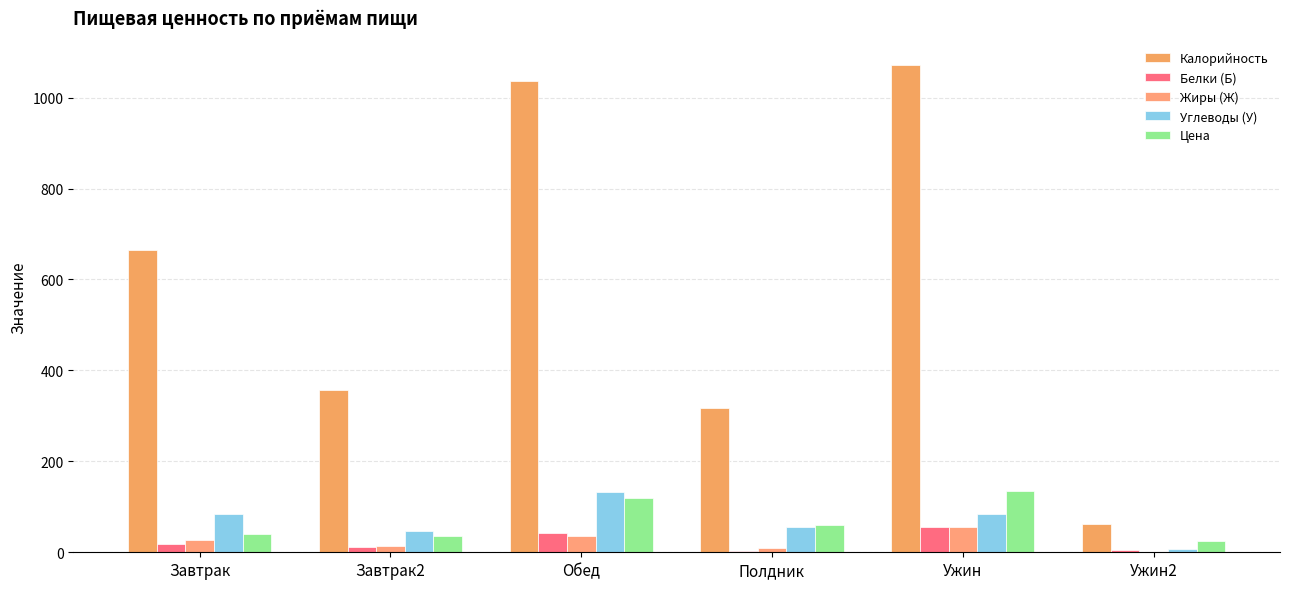

Read the Цена value at Ужин2.

25.2